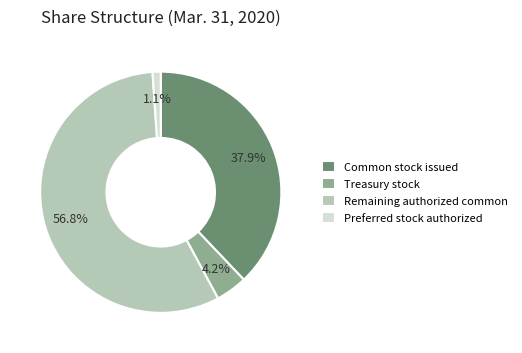

Which has a higher value, Treasury stock or Preferred stock authorized?

Treasury stock